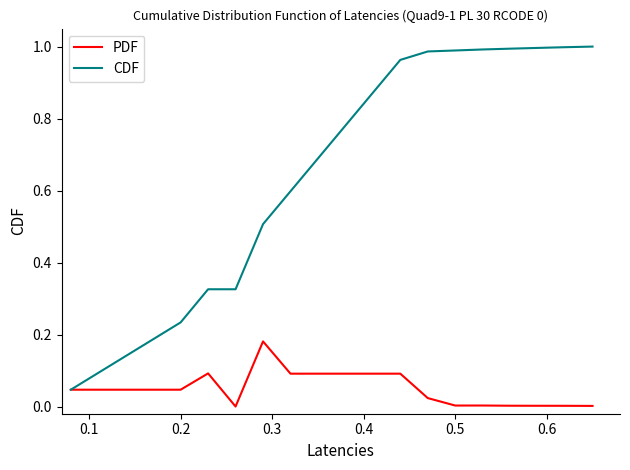

Which series has the widest spread of values?

CDF